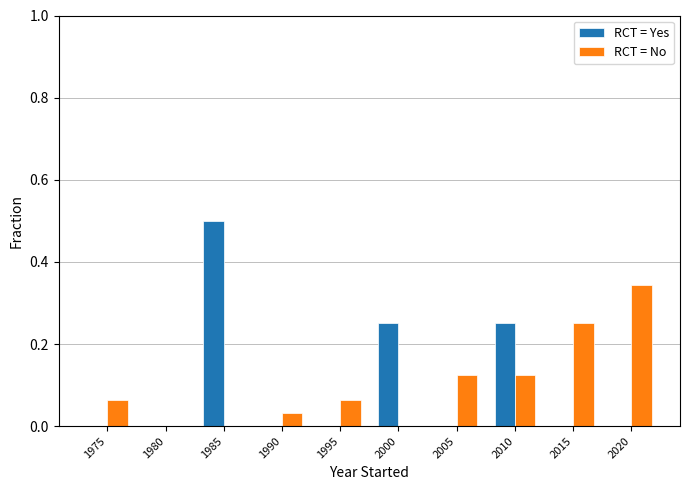

At which category is the sum across all series the highest?

1985